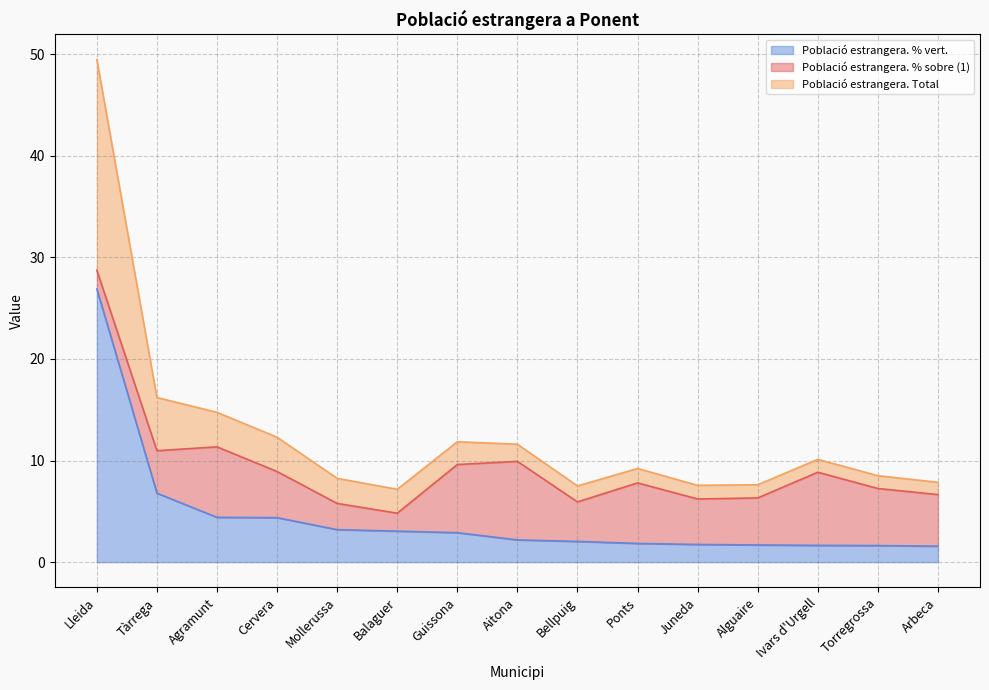

True or false: Població estrangera. % vert. has a value of 1.6 at Ivars d'Urgell.

True